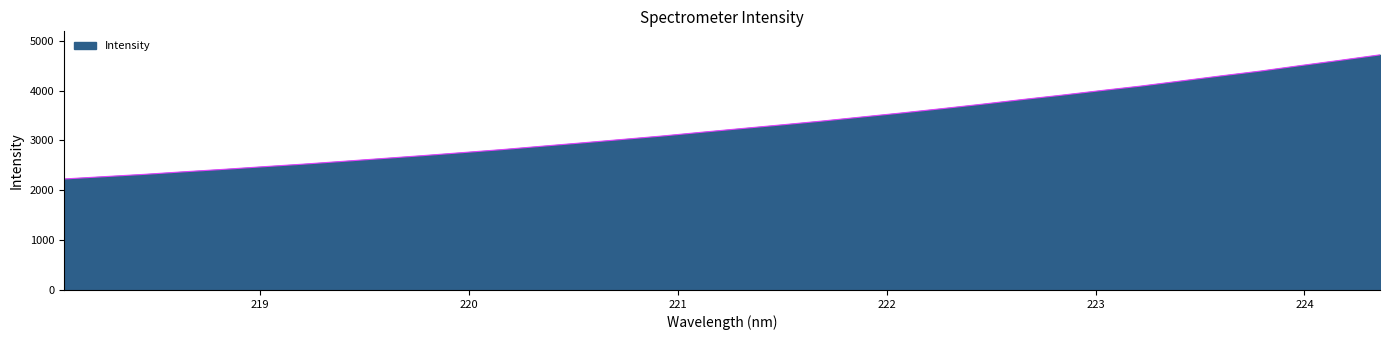

What is the smallest value displayed?

2227.8